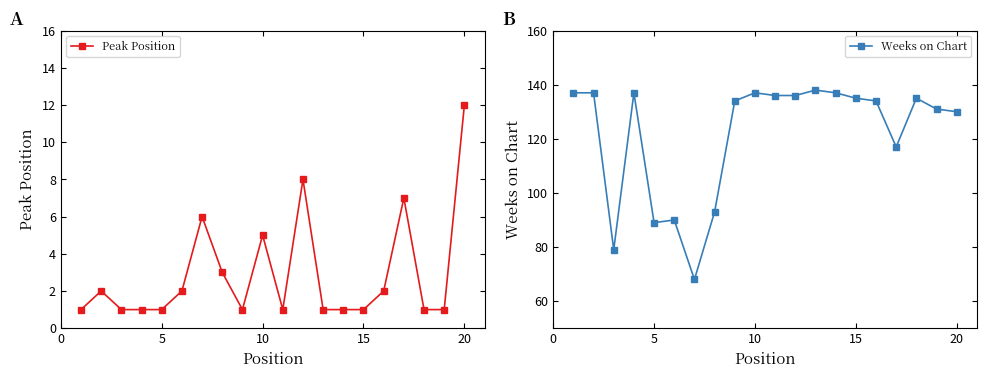

Reading left to right, list all the values displayed in this chart.

Peak Position: 1	2	1	1	1	2	6	3	1	5	1	8	1	1	1	2	7	1	1	12
Weeks on Chart: 137	137	79	137	89	90	68	93	134	137	136	136	138	137	135	134	117	135	131	130